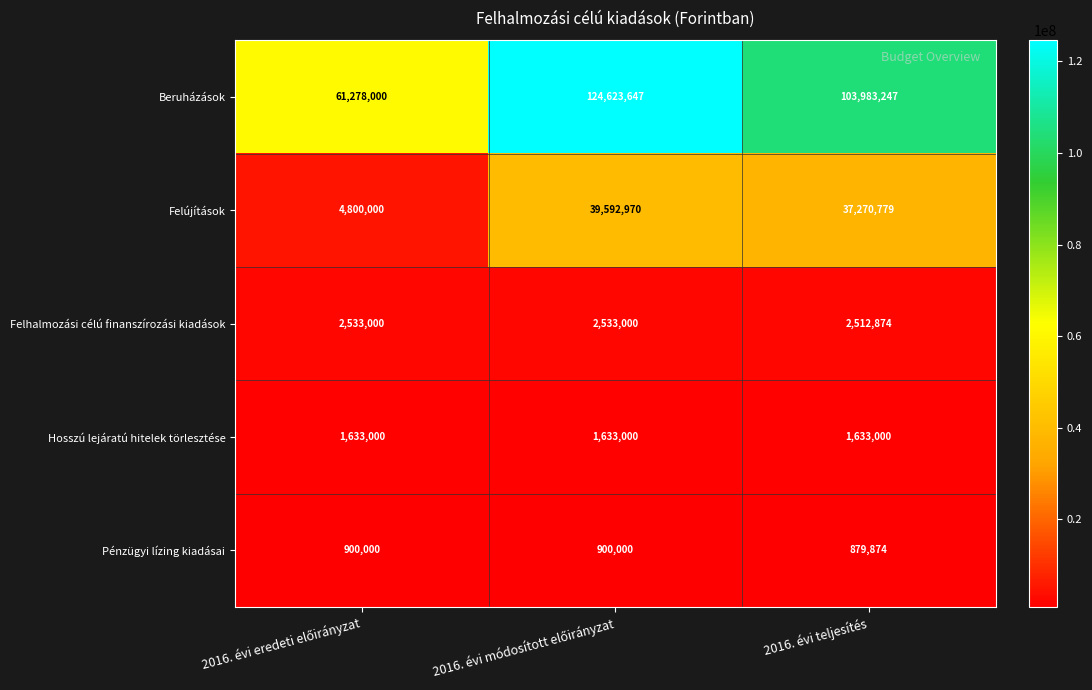

Reading left to right, extract all data points from this chart.

Beruházások: 61278000	124623647	103983247
Felújítások: 4800000	39592970	37270779
Felhalmozási célú finanszírozási kiadások: 2533000	2533000	2512874
Hosszú lejáratú hitelek törlesztése: 1633000	1633000	1633000
Pénzügyi lízing kiadásai: 900000	900000	879874